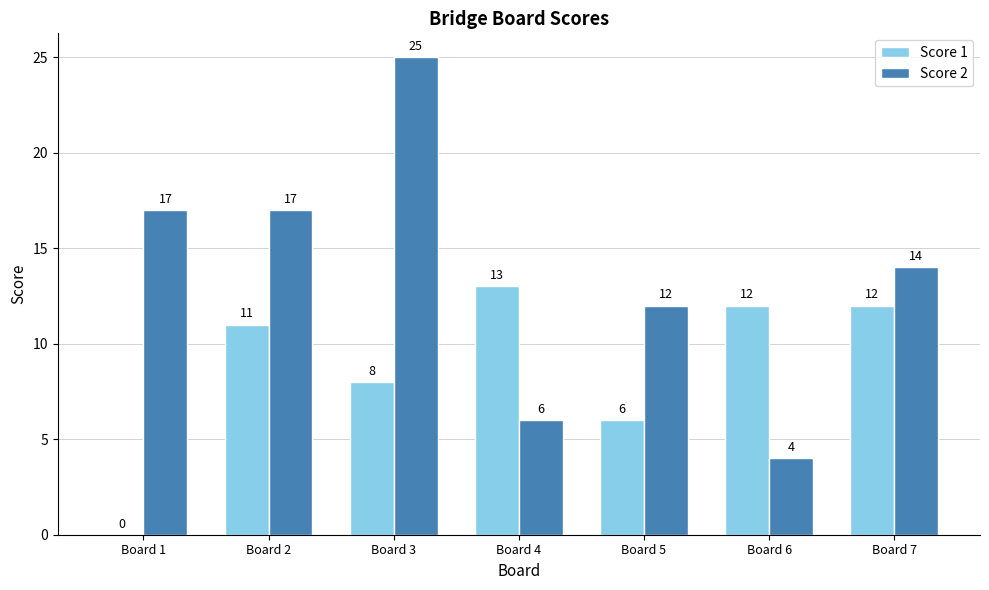

At which label does Score 2 reach its peak?

Board 3